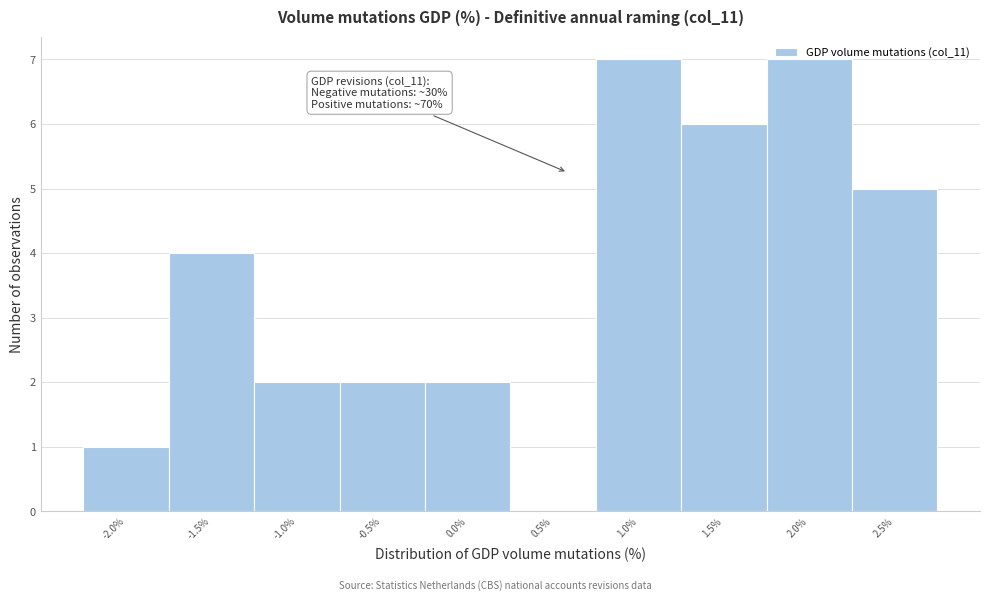

What is the maximum value shown in the chart?

7